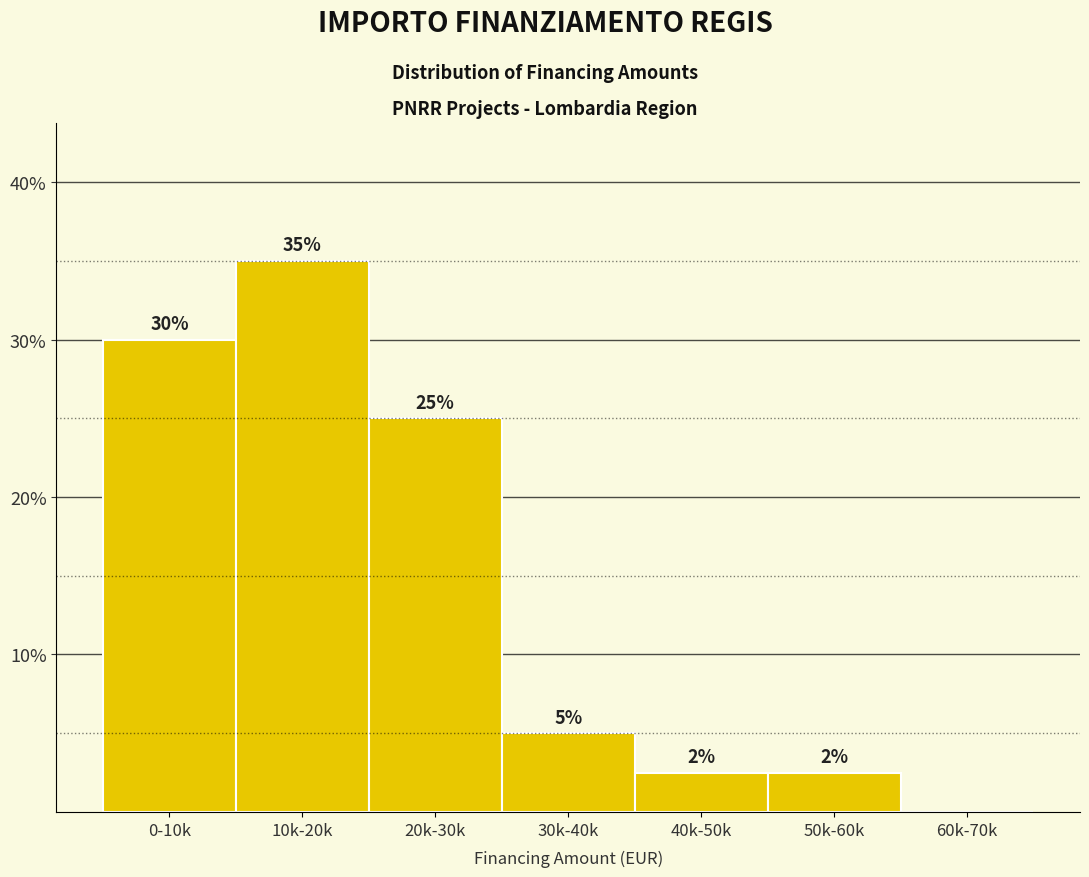

At which label is the value closest to 17?

20k-30k